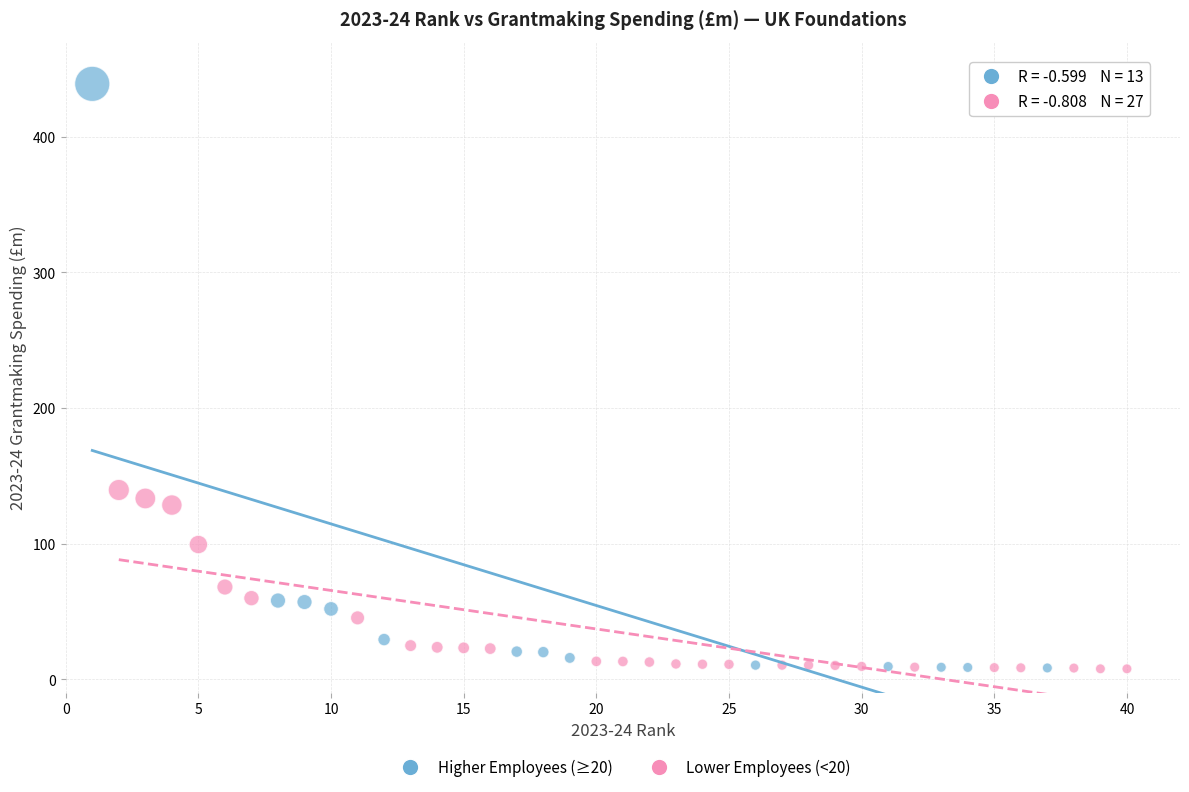

Which series reaches the maximum Y coordinate?

Higher Employees (≥20)